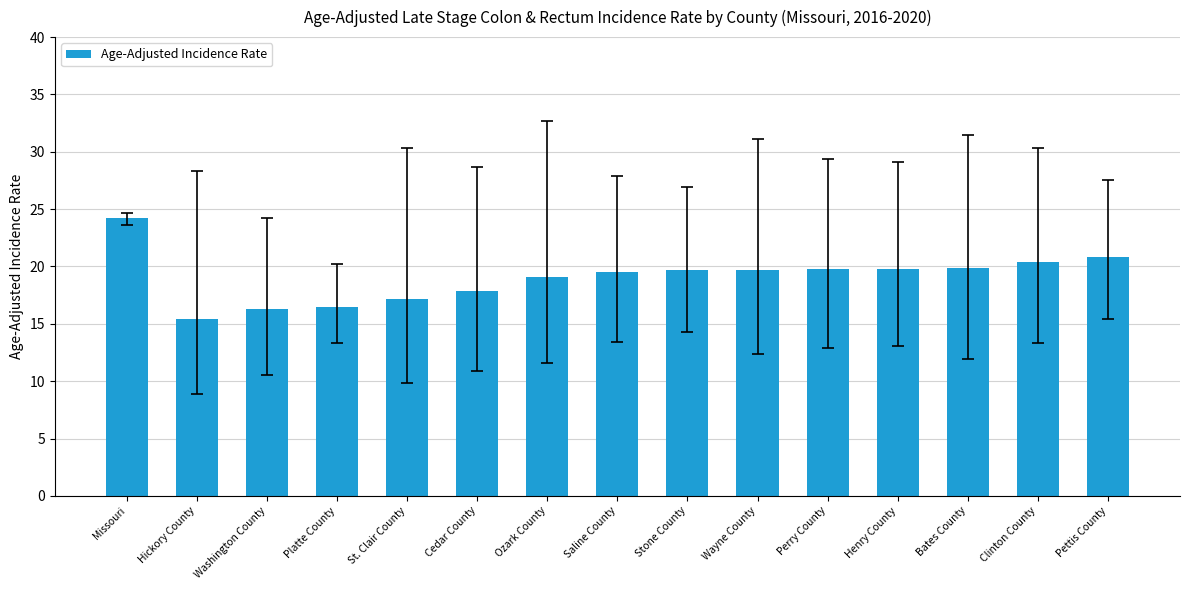

What is the difference between the maximum and minimum values?

8.8